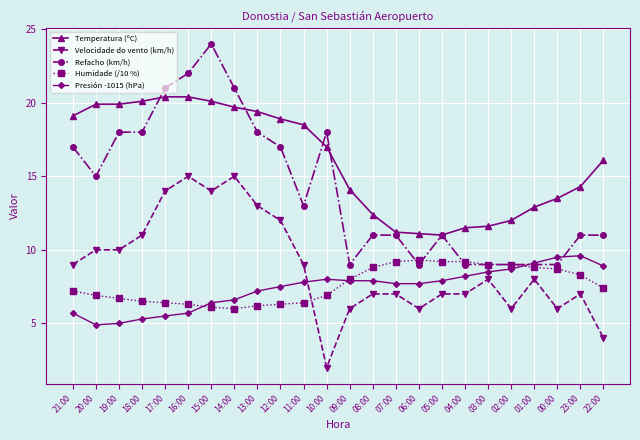

True or false: Velocidade do vento (km/h) and Temperatura (ºC) cross at least once.

False